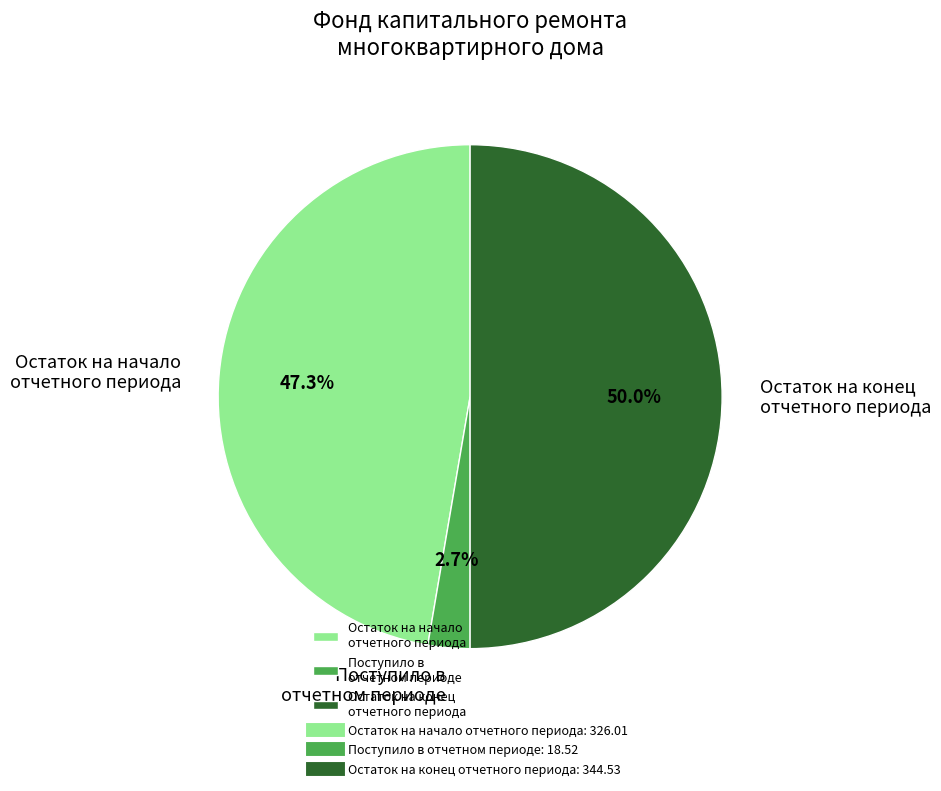

Combined, what portion of the pie is Остаток на начало отчетного периода and Остаток на конец отчетного периода?

97.3%